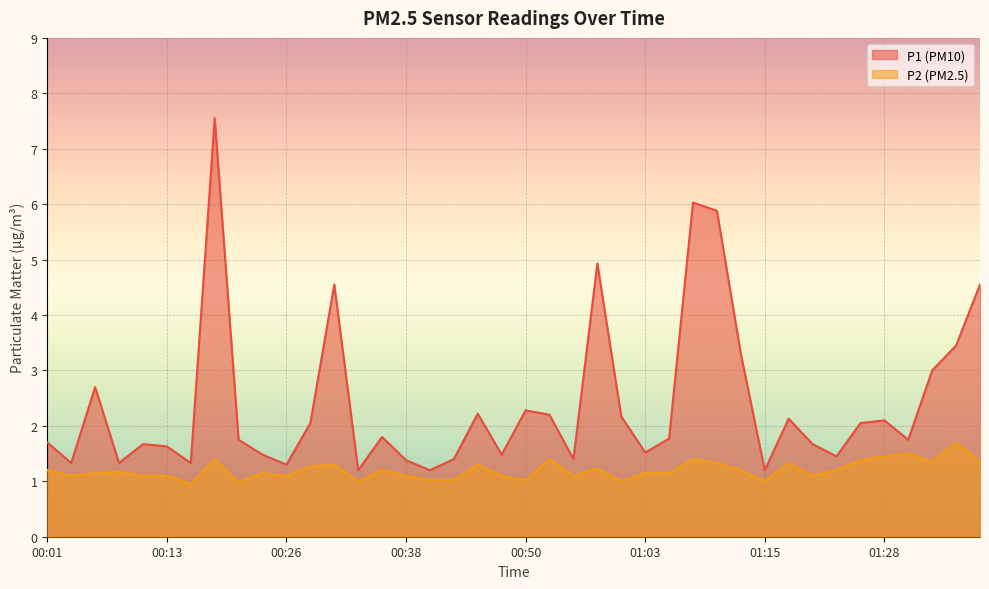

What is the approximate value of P2 at 01:13?

1.2